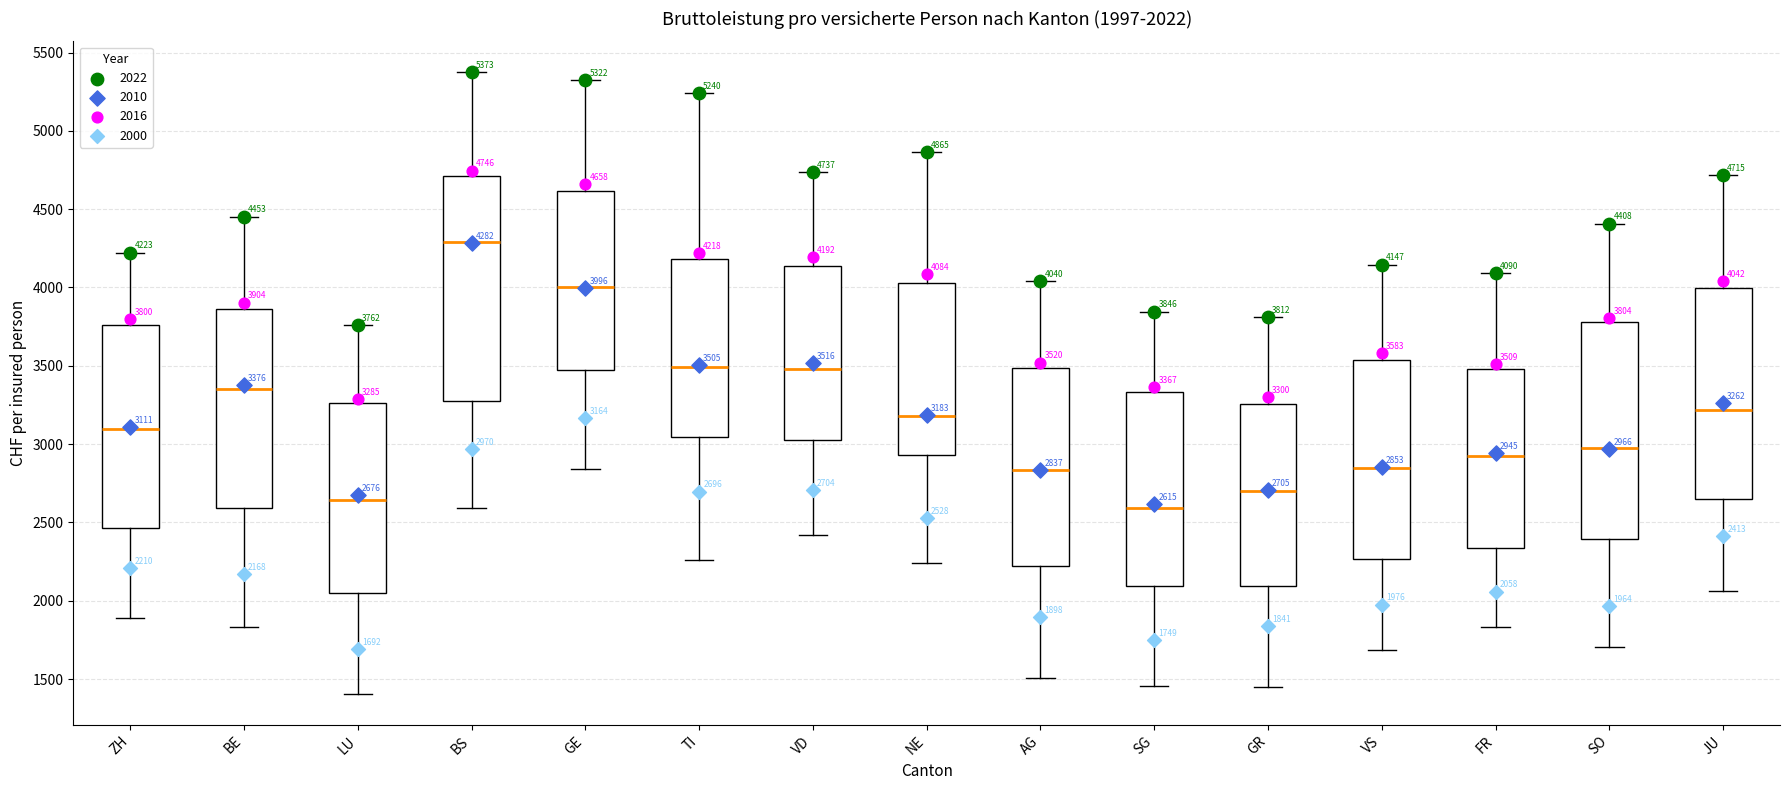

Which box's median line is the highest?

BS